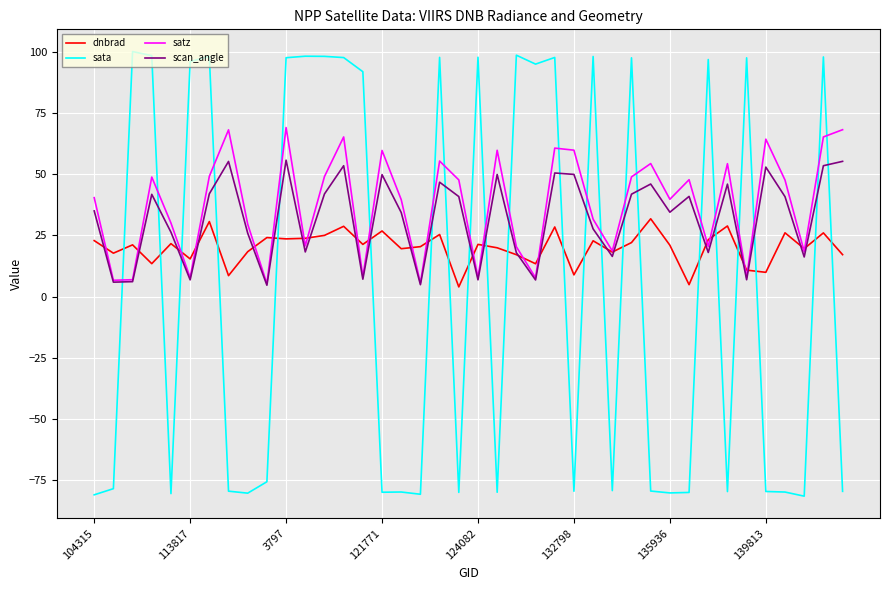

True or false: sata and scan_angle intersect in this chart.

True